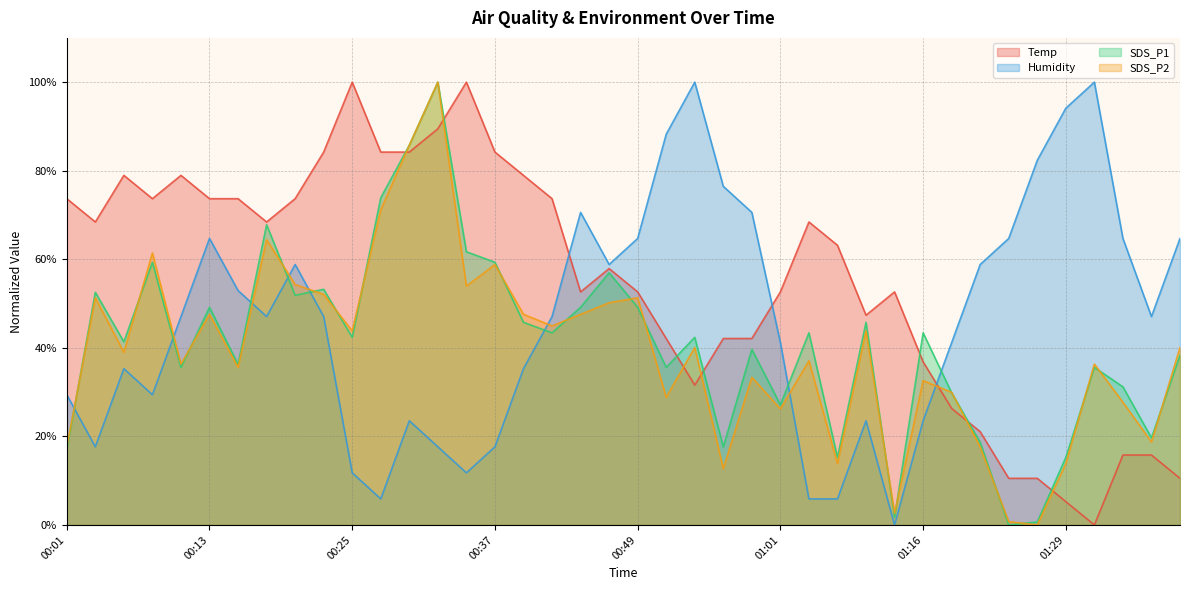

Rank the series at 00:47 from lowest to highest value.

SDS_P2, SDS_P1, Temp, Humidity